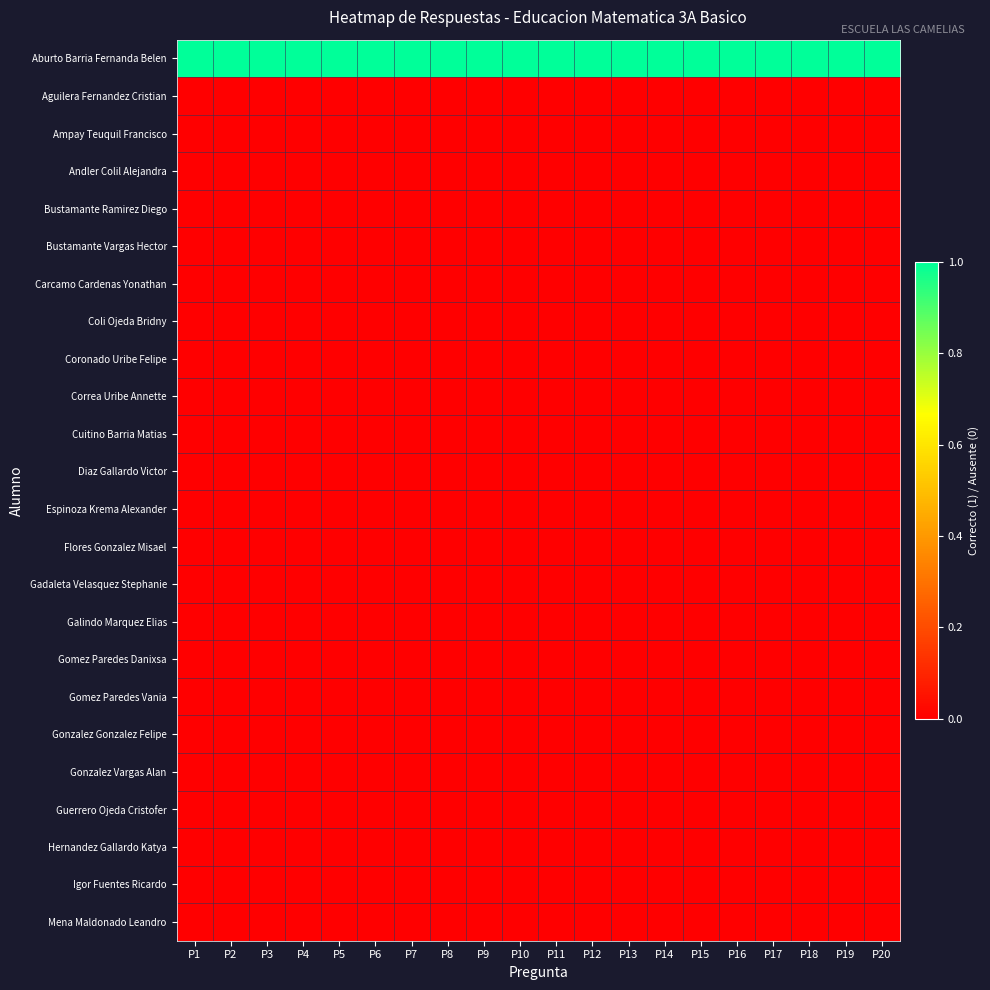

Which series has the largest range (max minus min)?

Aburto Barria Fernanda Belen